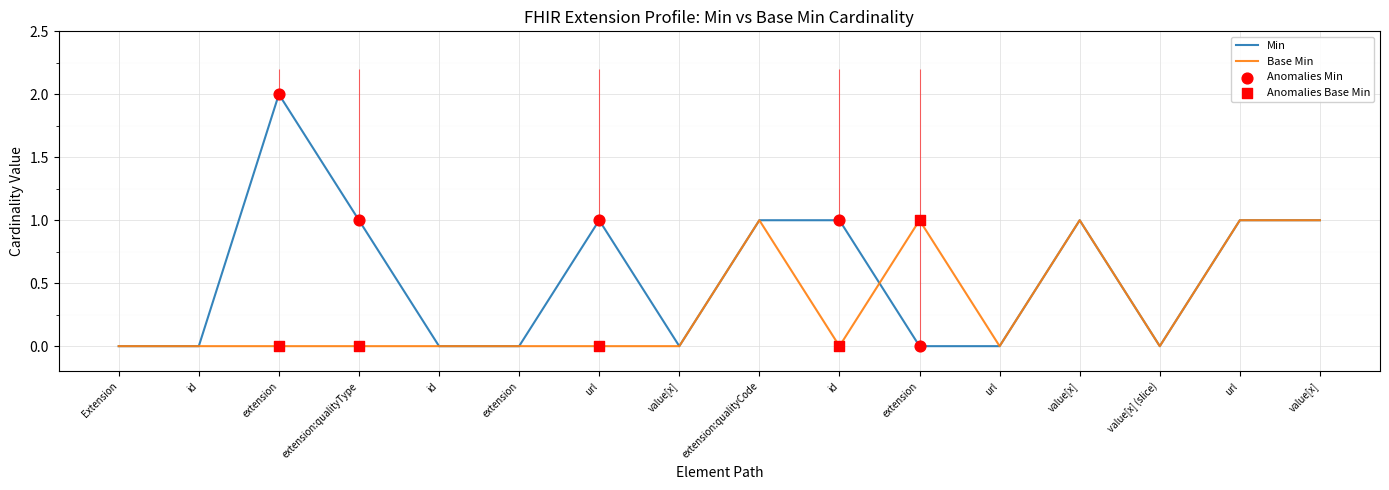

At how many categories does at least one series exceed 0?

9